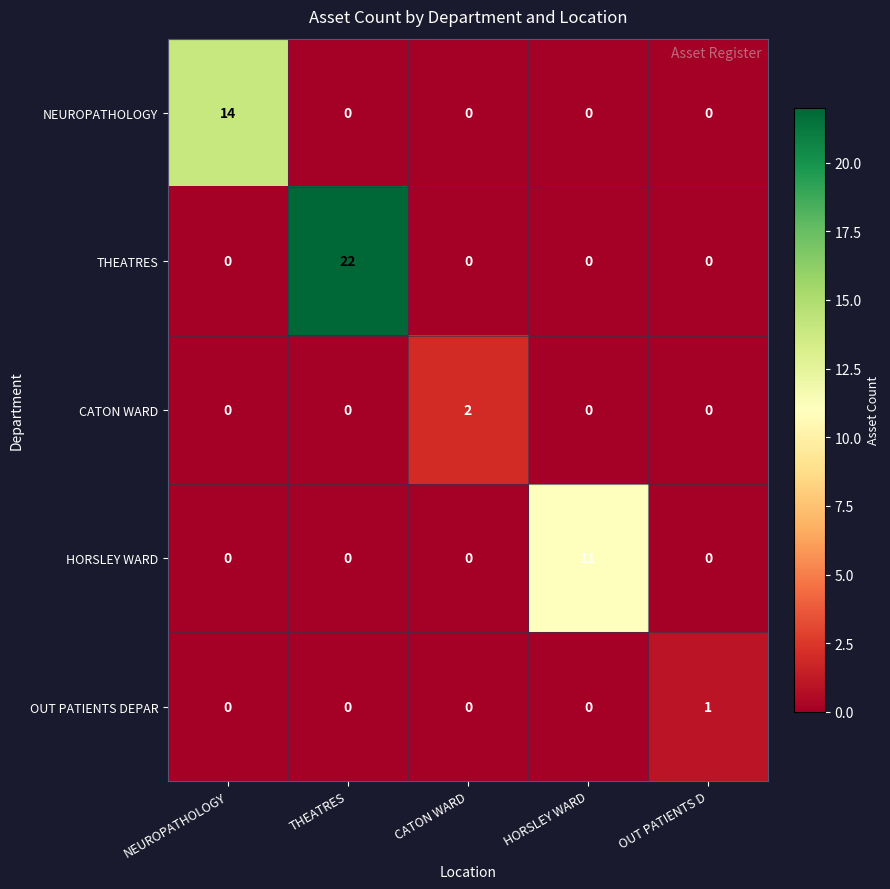

The value of CATON WARD at NEUROPATHOLOGY is -1. True or false?

False